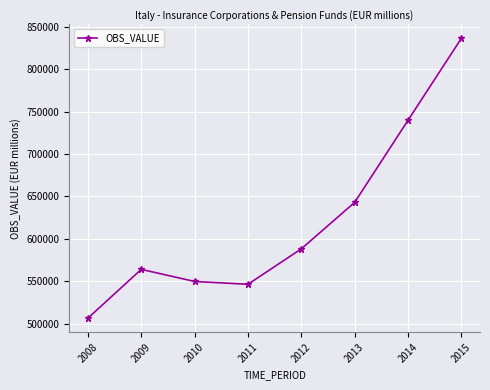

Rank the categories by value from lowest to highest.

2008, 2011, 2010, 2009, 2012, 2013, 2014, 2015